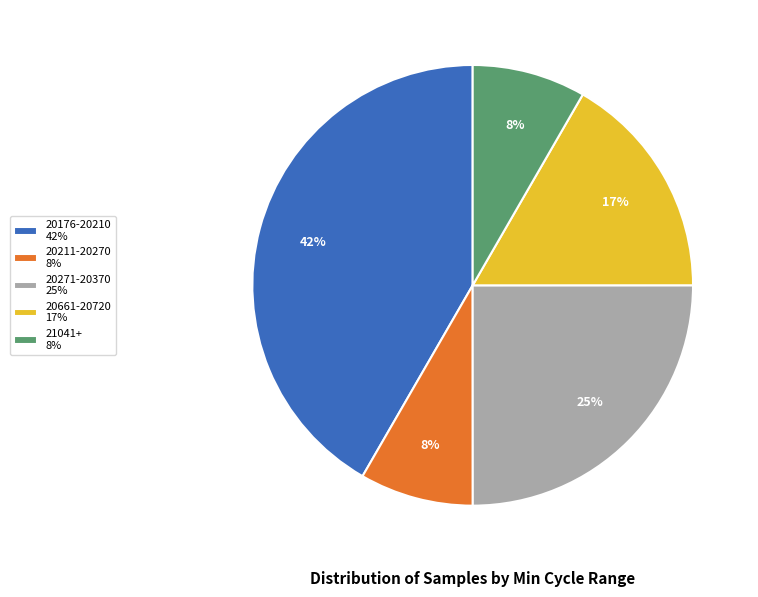

To the nearest percent, what is the average slice percentage?

20%